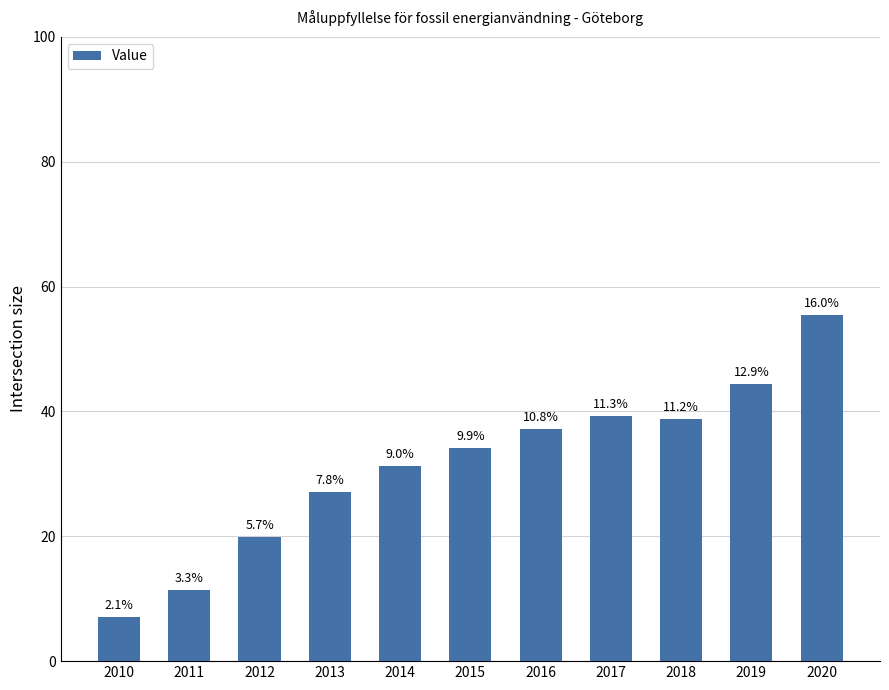

Where is the data nearest to the value 31?

2014